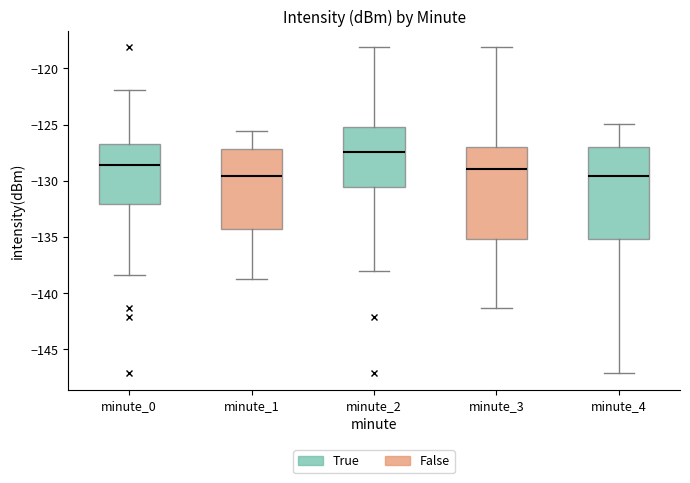

Which box has the highest median line?

minute_2